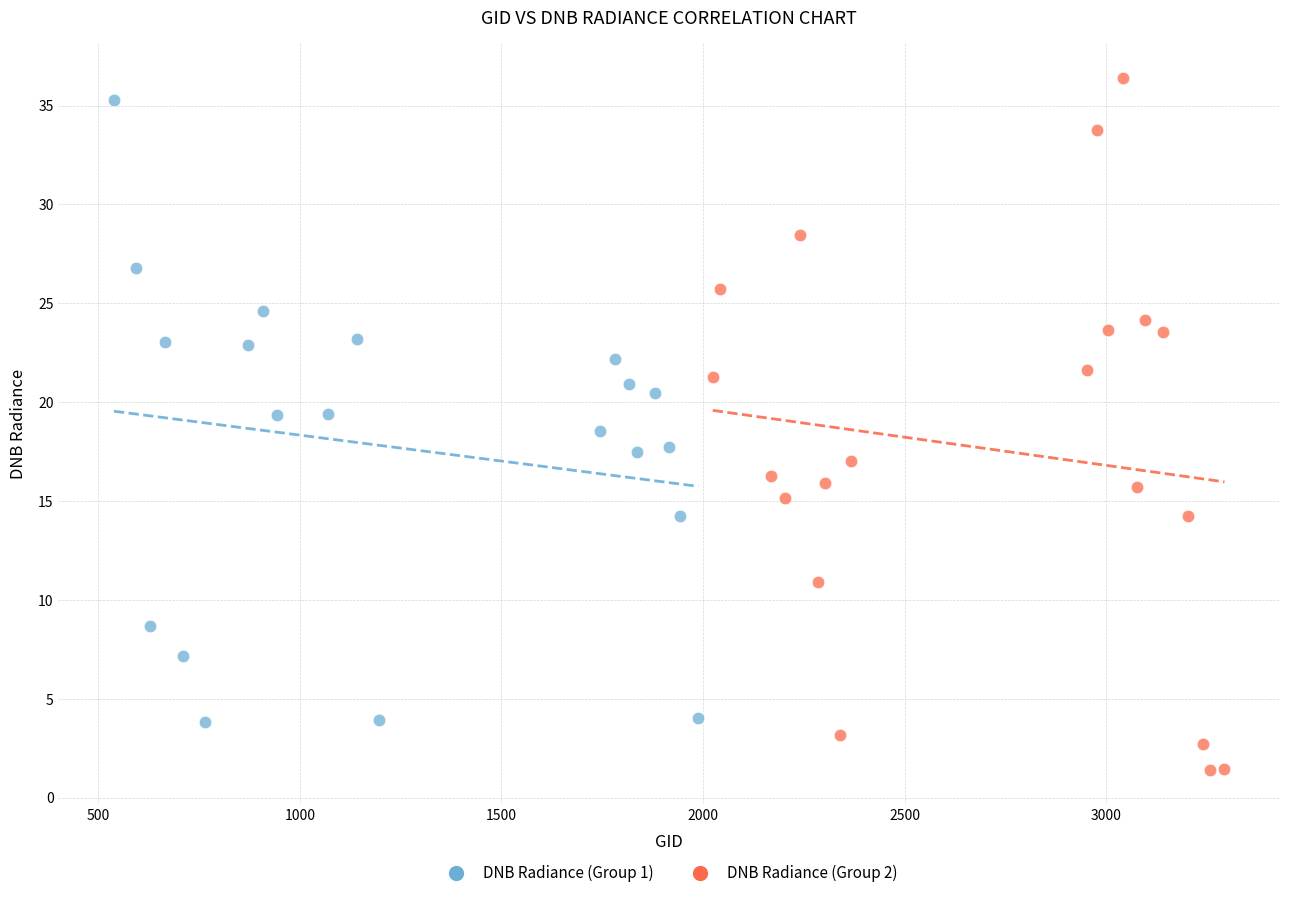

Which series has the largest Y range (max minus min)?

DNB Radiance (Group 2)